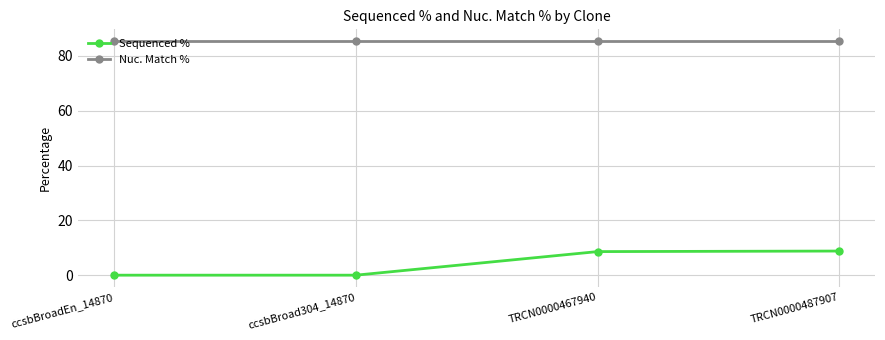

Count the number of data series in this chart.

2